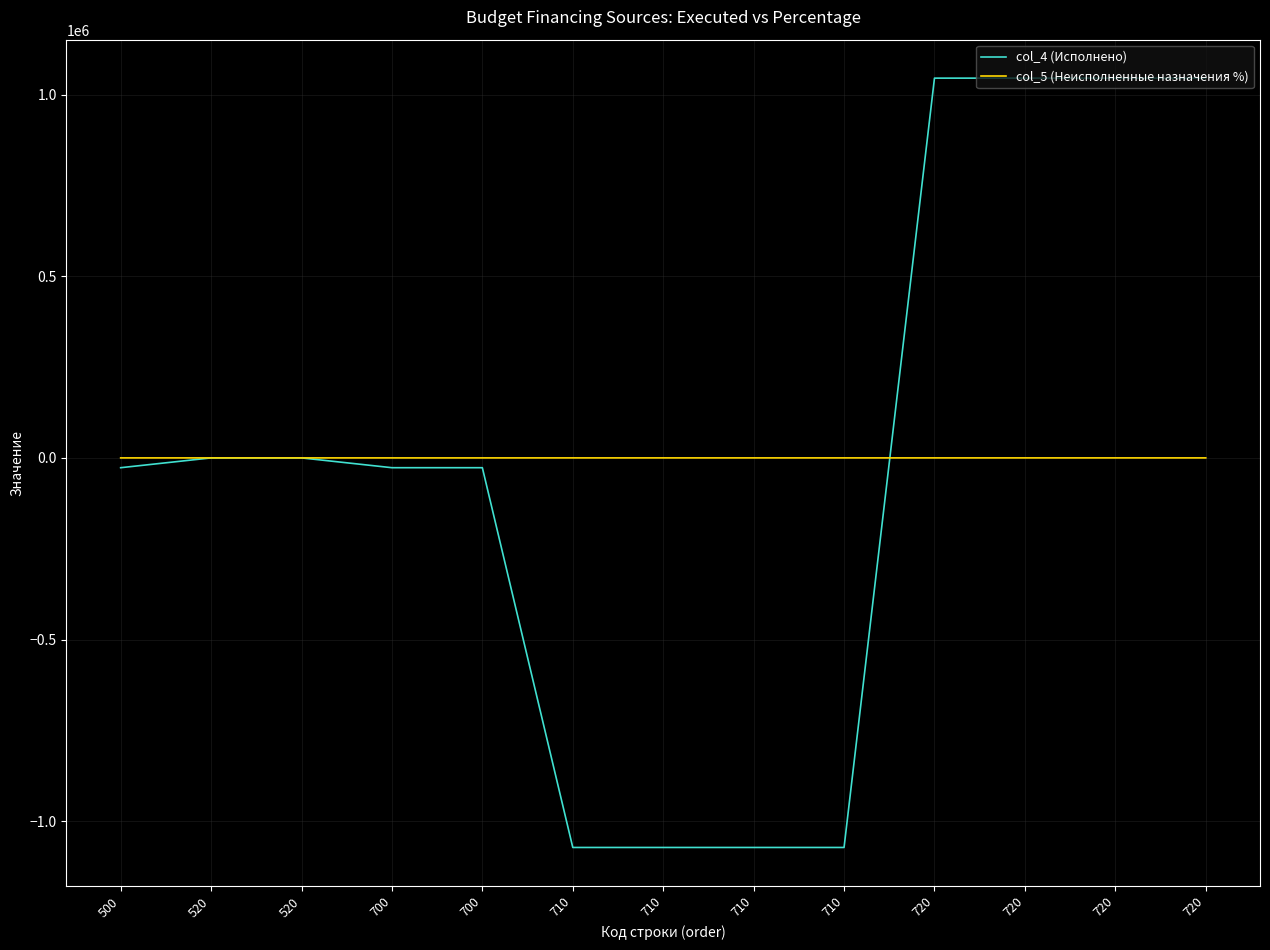

Does the chart display data point markers on the line(s)?

No